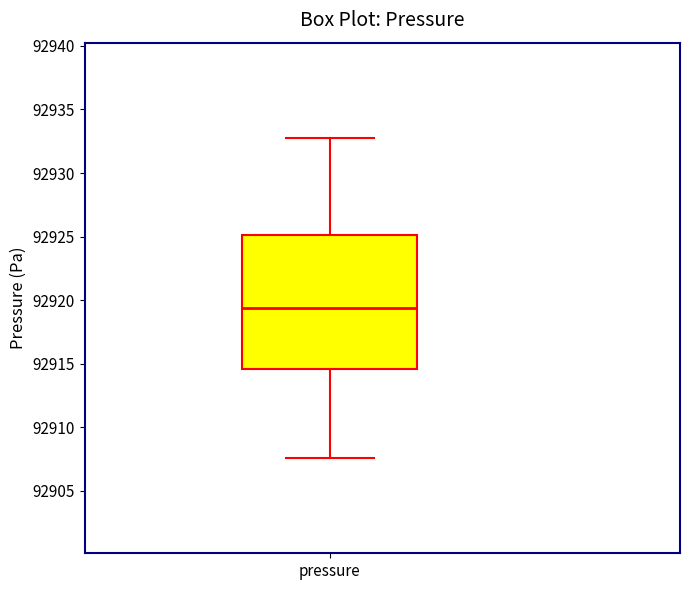

Transcribe this box plot: give where the median line is, the range the box spans, and where the two whiskers end, as read against the y-axis. The values are not printed on the chart, so give them approximately, as read against the axis.

median 92919.5, box 92914.5 to 92925.0, whiskers 92907.5 to 92932.5